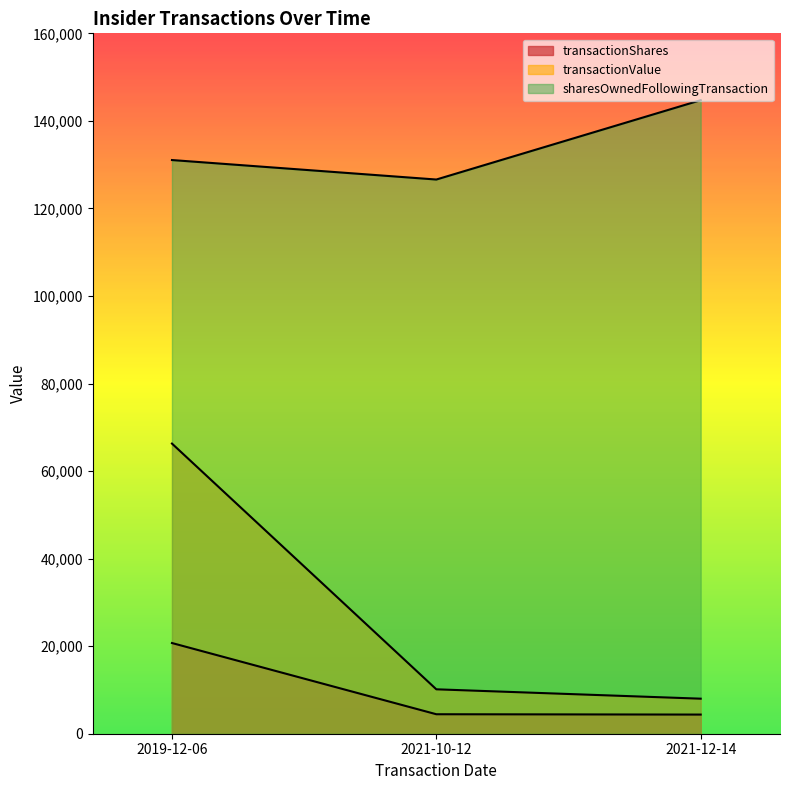

At how many categories does at least one series exceed 64852?

3